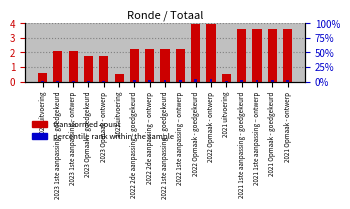

Reading left to right, list all the values displayed in this chart.

transformed count: 0.6	2.1	2.1	1.8	1.8	0.5	2.2	2.2	2.2	2.2	3.9	3.9	0.6	3.6	3.6	3.6	3.6
percentile rank within the sample: 0.0	0.0	0.0	0.0	0.0	0.0	0.0	0.0	0.0	0.0	0.0	0.0	0.0	0.0	0.0	0.0	0.0